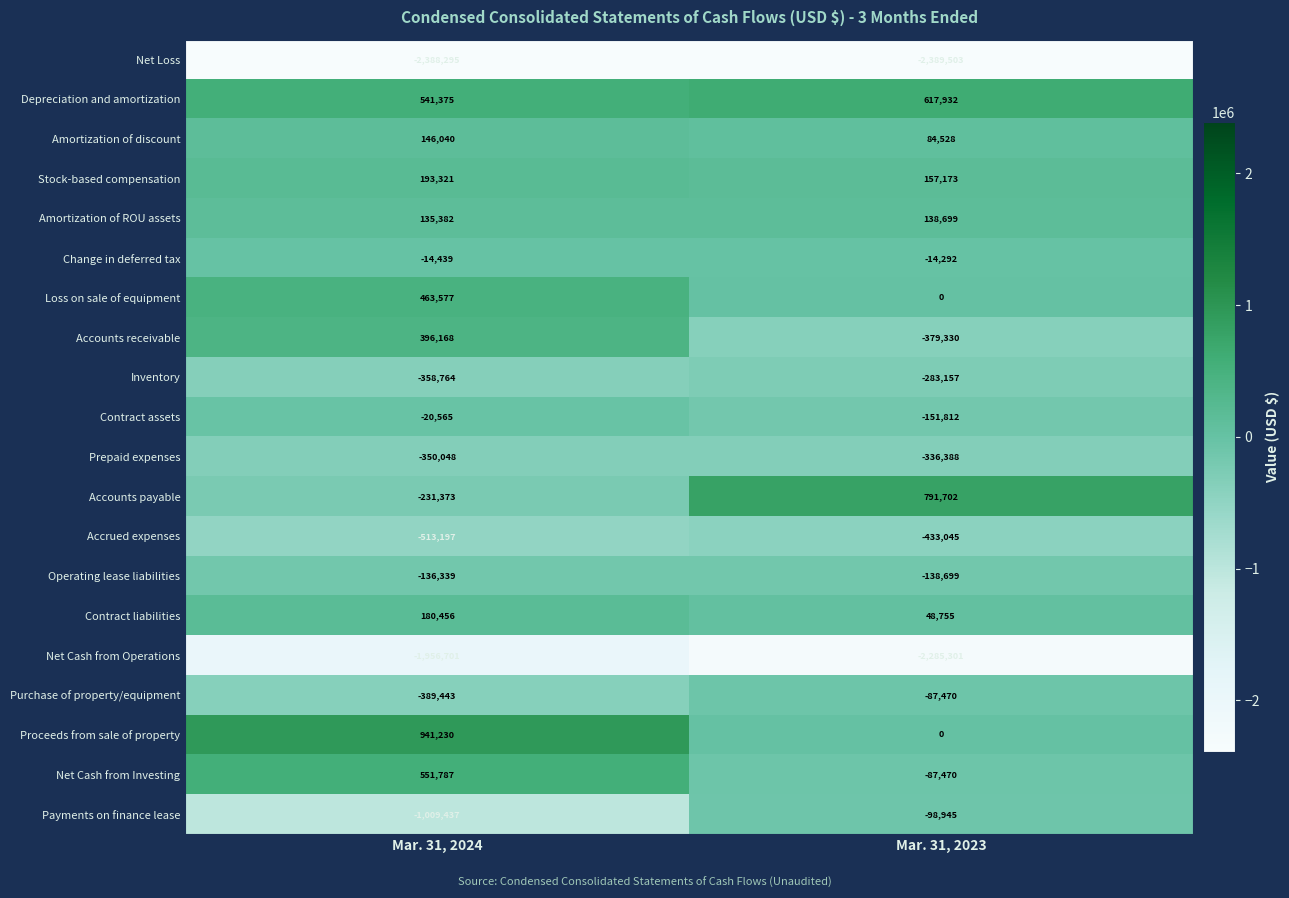

Which category has the highest value in the Amortization of discount series?

Mar. 31, 2024